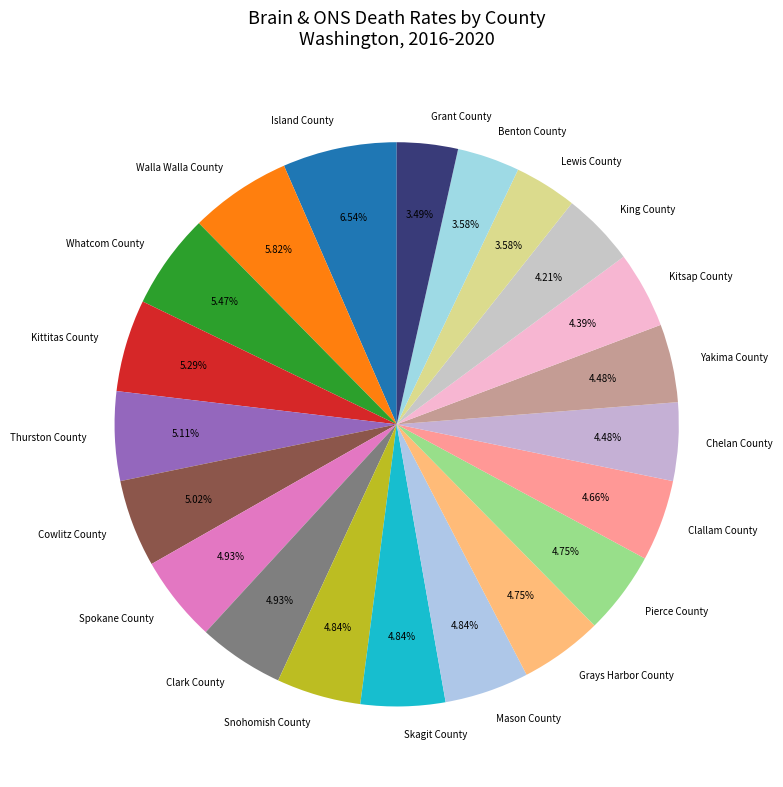

Count the number of slices in the pie.

21